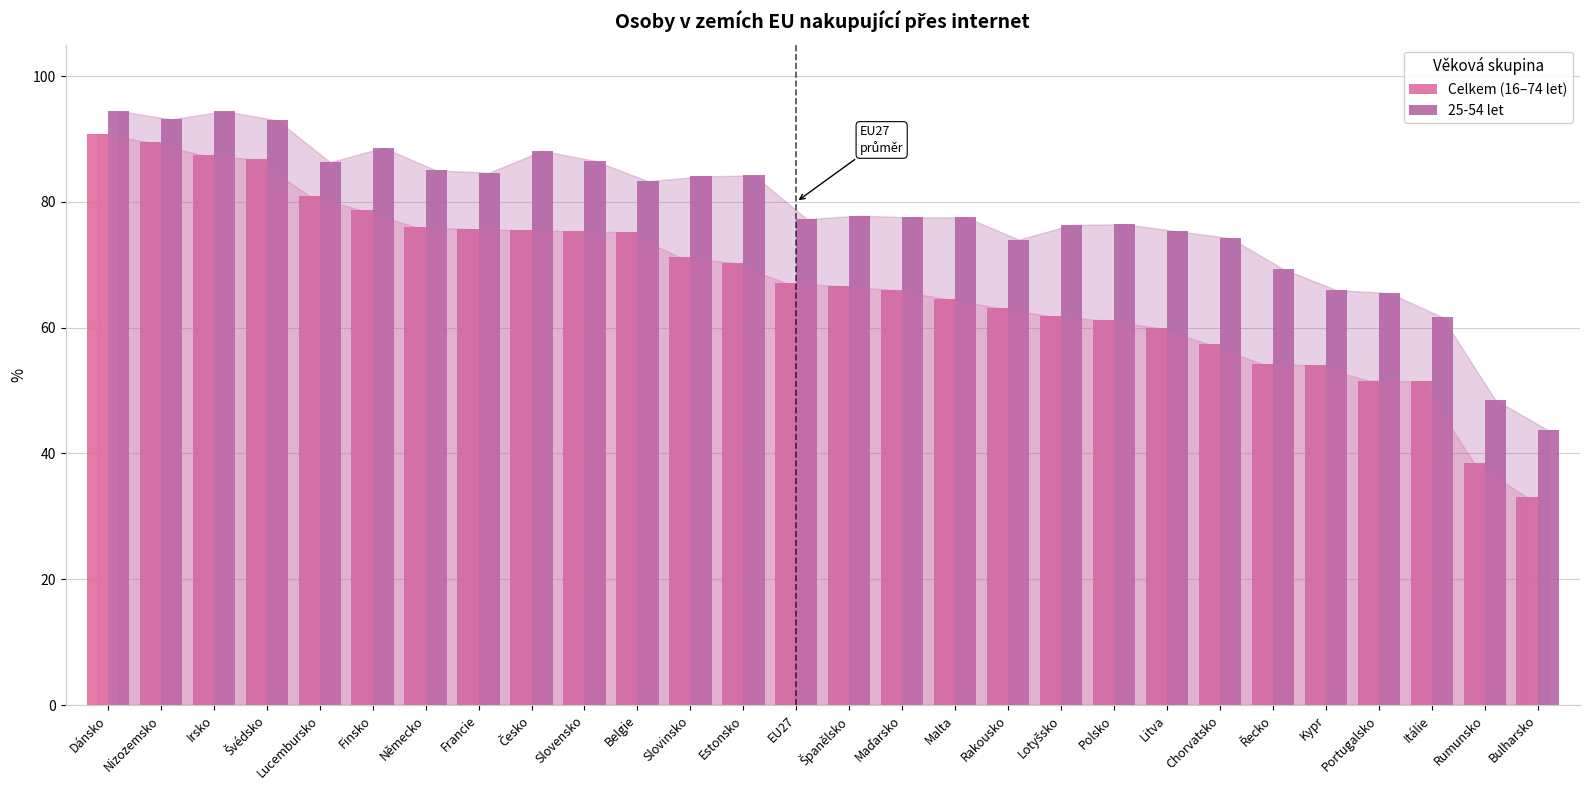

Is the value of 25-54 let at Bulharsko greater than the value of Celkem (16–74 let) at Lucembursko?

No